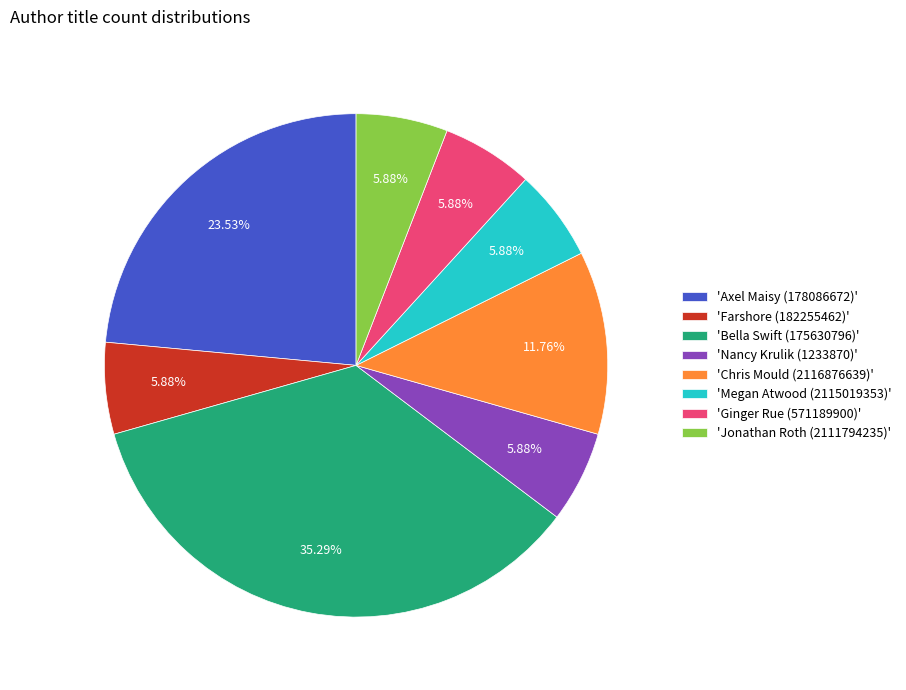

Approximately how many times larger is the value at 'Bella Swift (175630796)' compared to 'Jonathan Roth (2111794235)'?

6.0